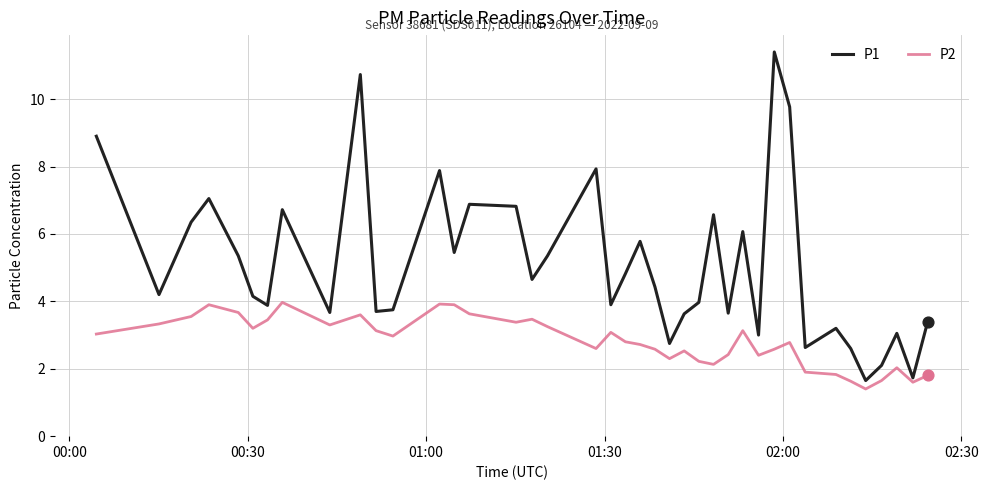

Which series has the widest spread of values?

P1